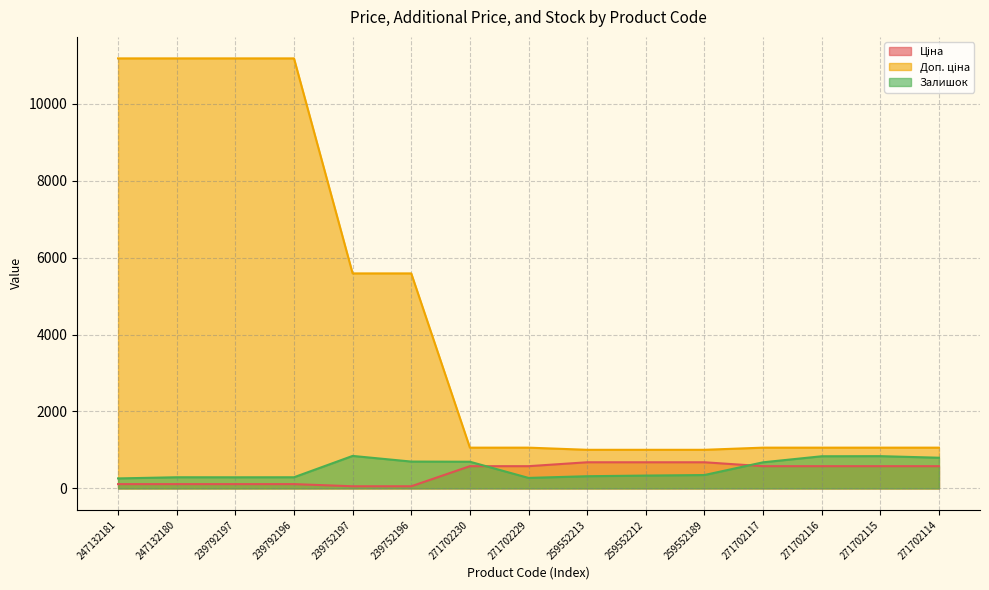

What is the approximate value of Ціна at 259552189?

679.8